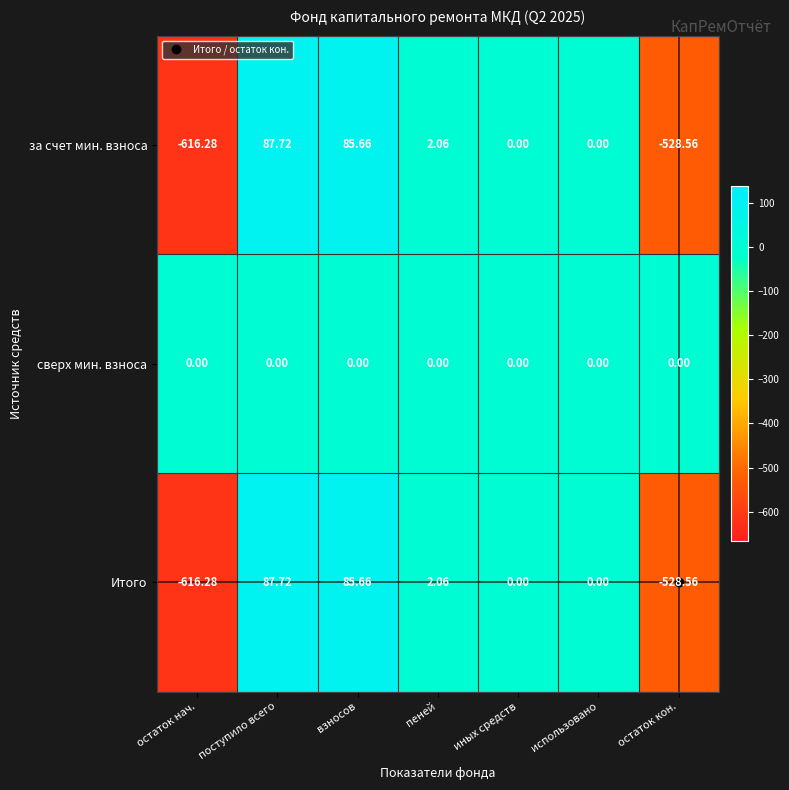

What is the total value across all series at остаток нач.?

-1232.6